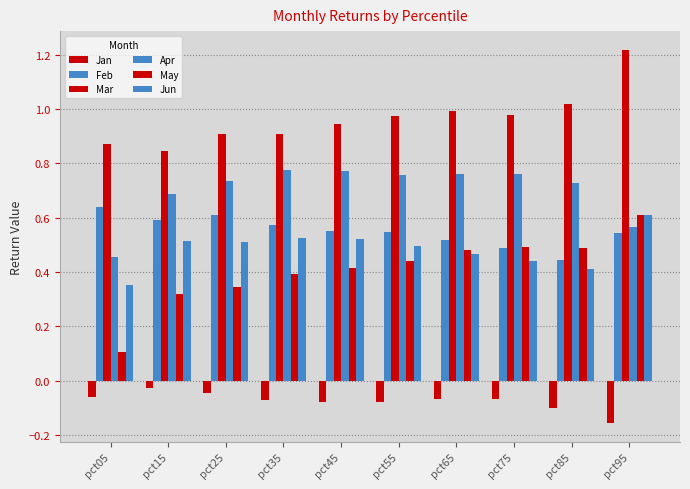

How many bars are there in each group?

6